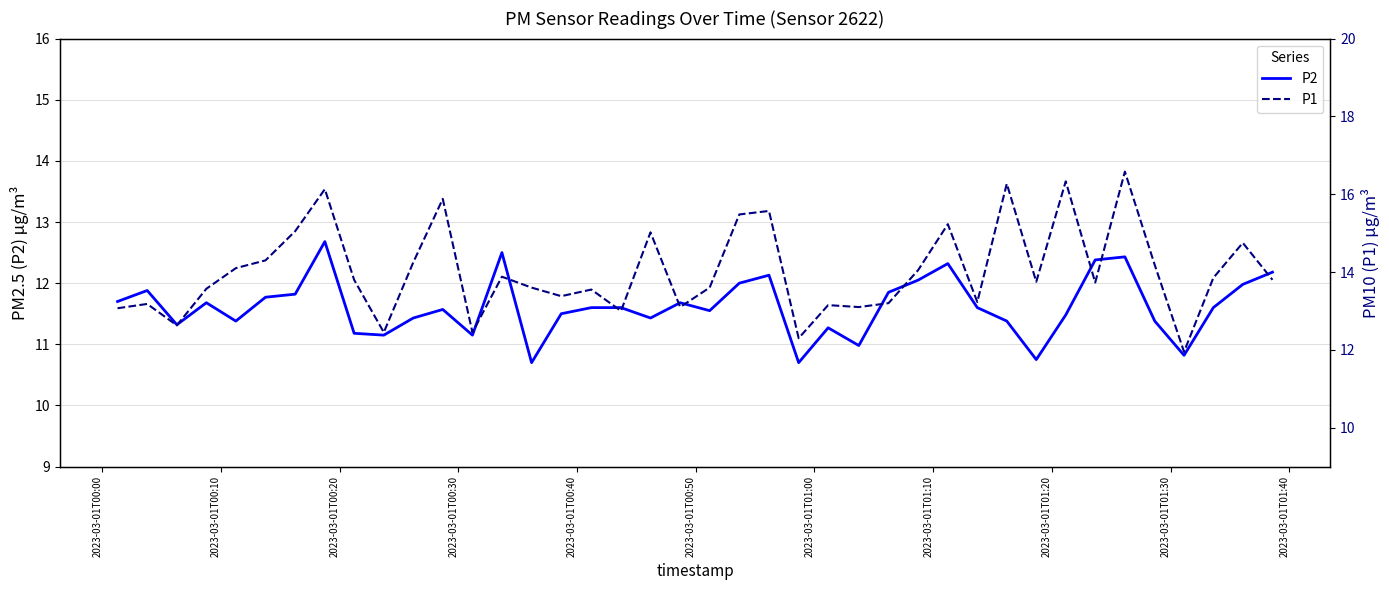

What is the difference between the maximum and minimum values in the P2 series?

2.0